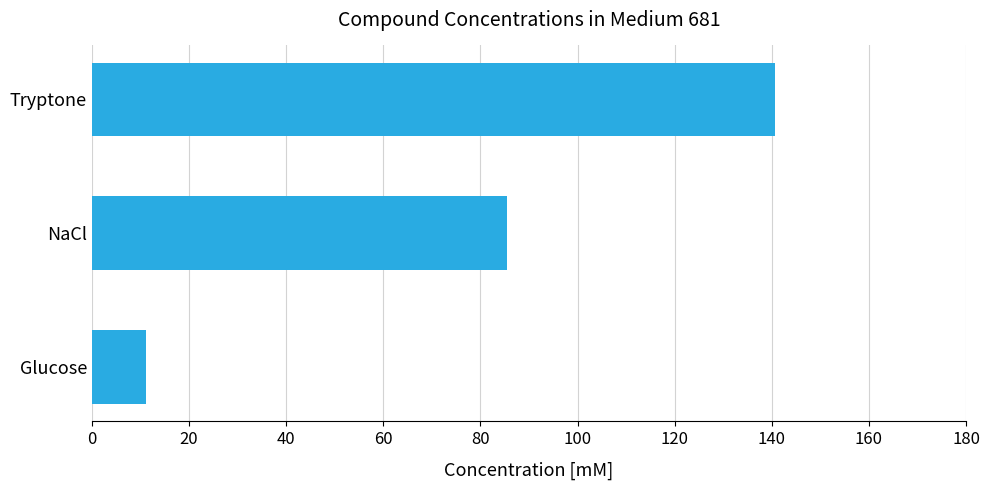

How many bars are there in total?

3